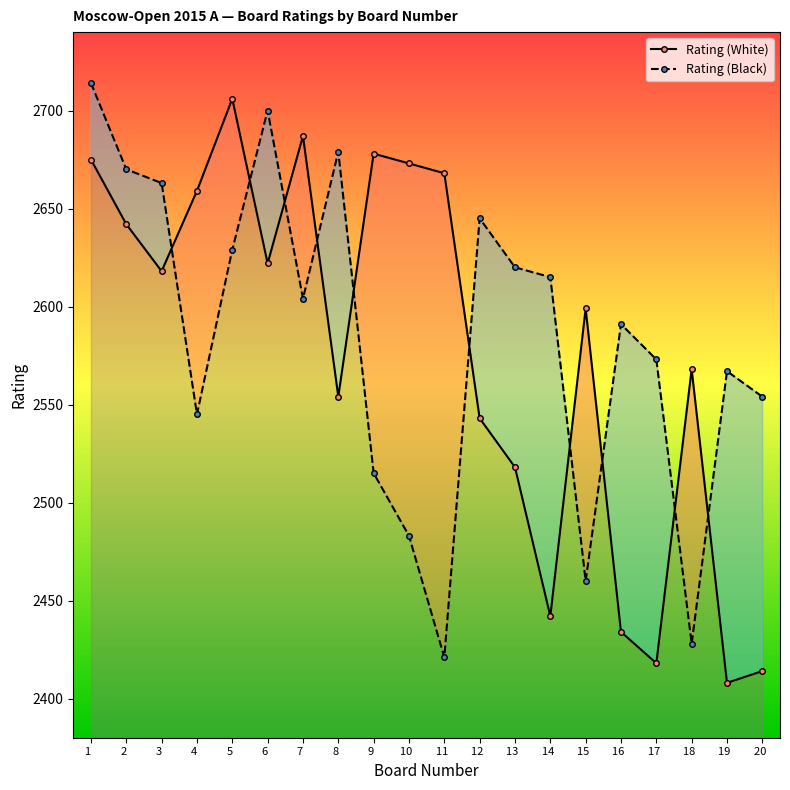

How many data points in Rating (Black) are less than 2604?

10